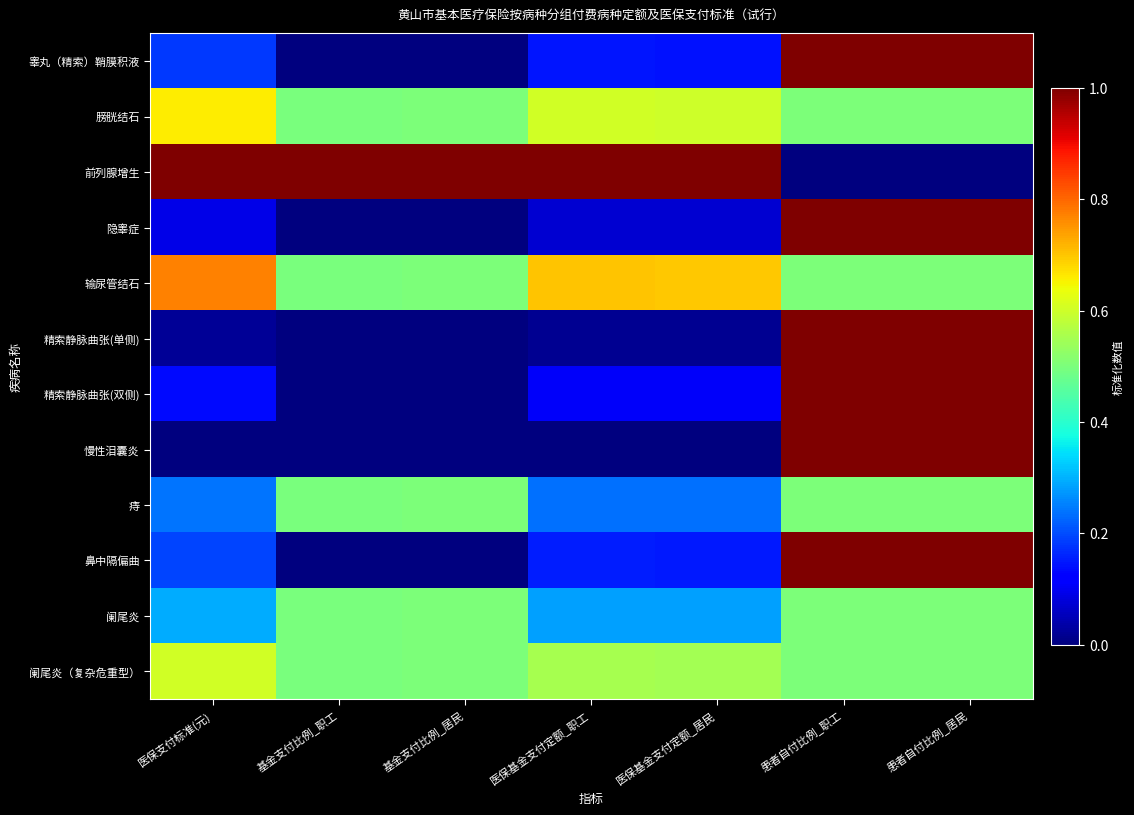

What is the greatest value displayed?

1.0